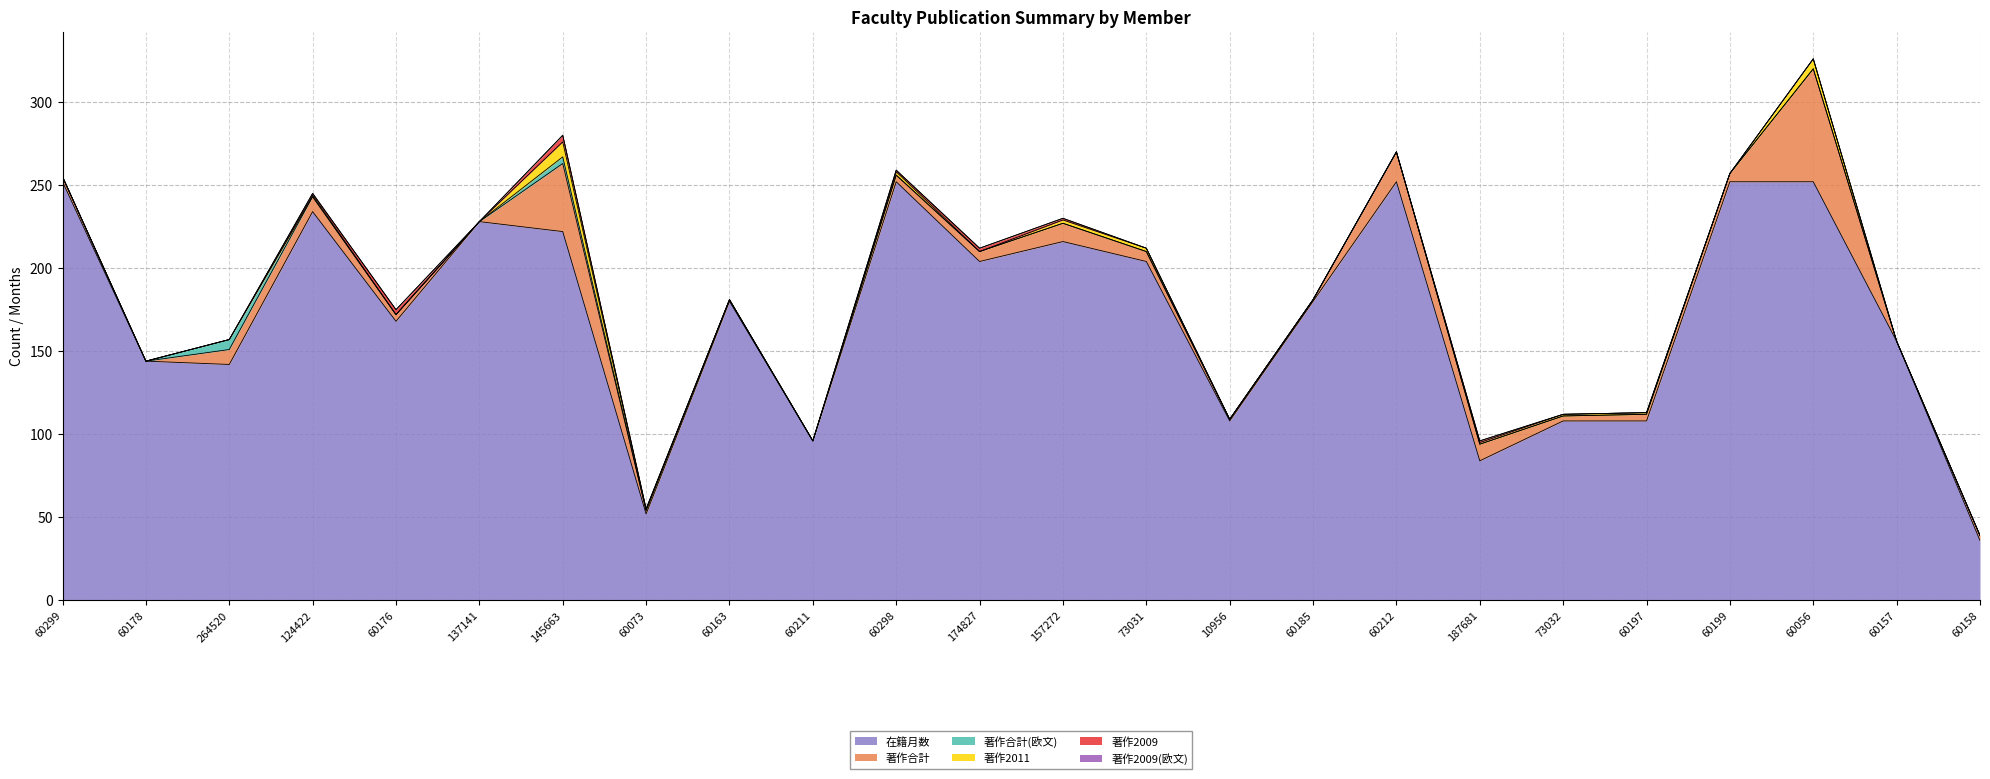

Is the value of 在籍月数 at 60199 greater than the value of 著作2011 at 174827?

Yes